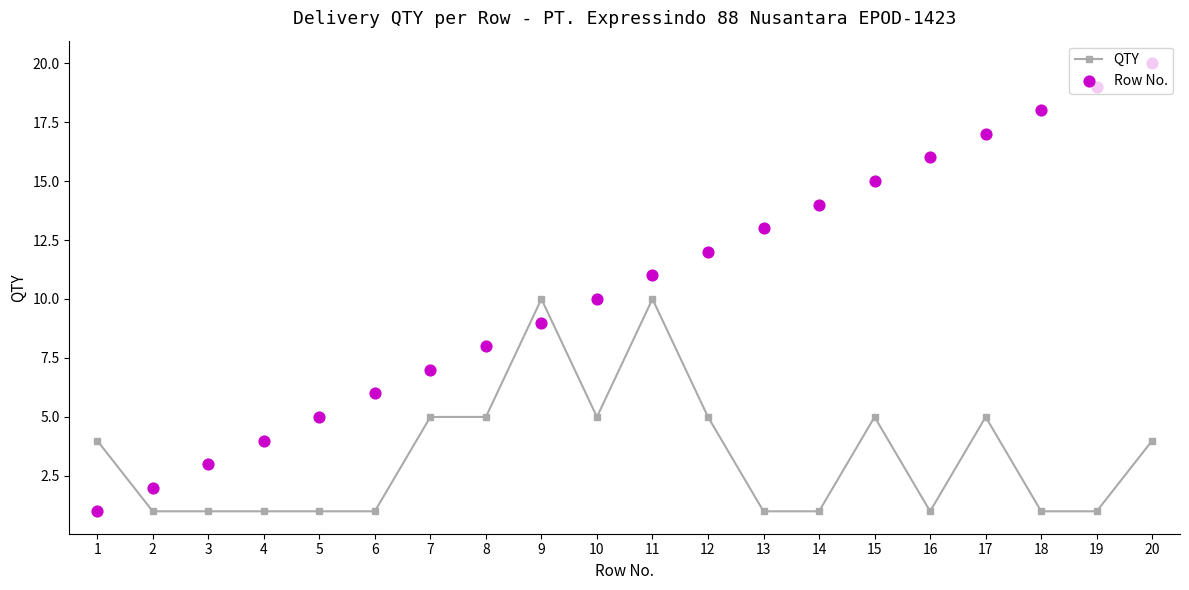

Is the value of Row No. at 16 greater than the value of QTY at 12?

Yes